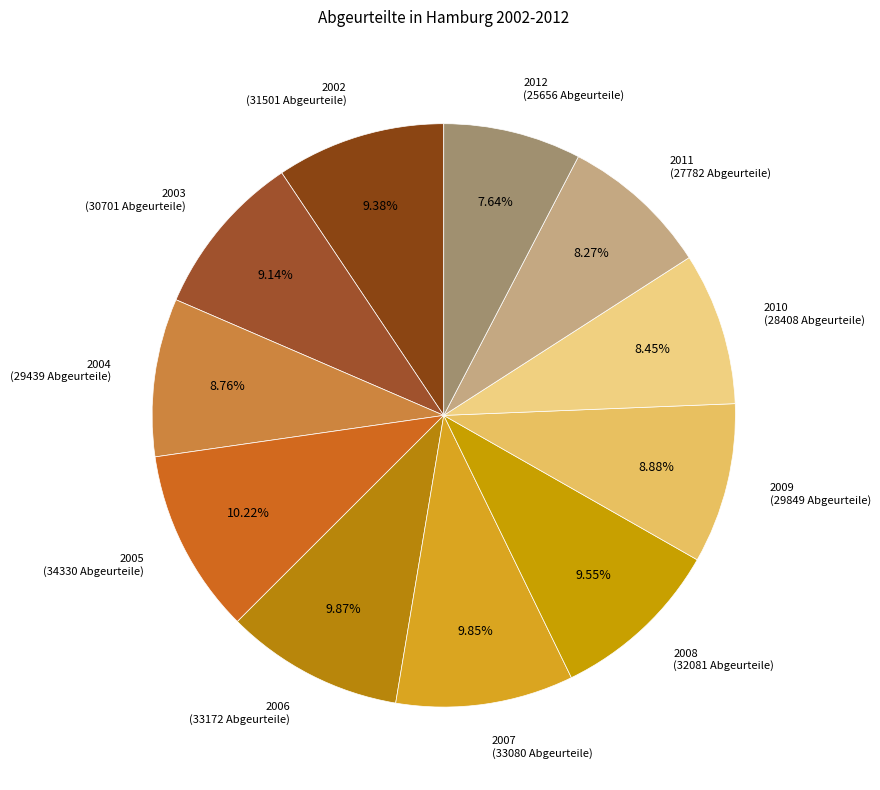

Does any single category account for the majority?

No